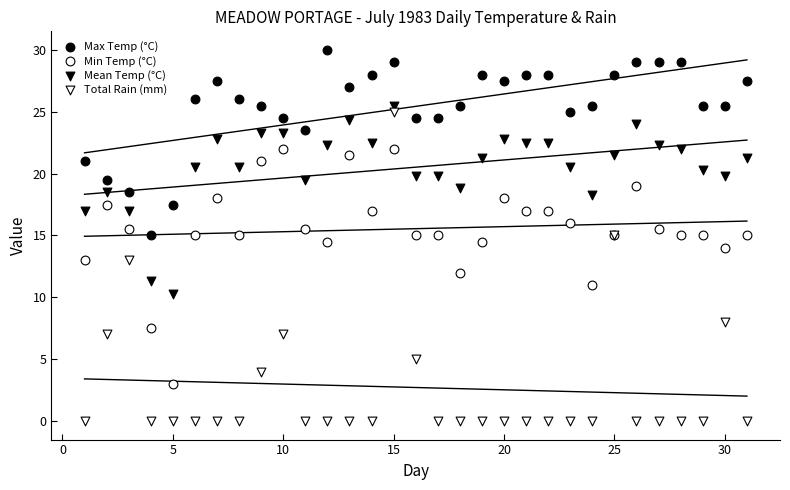

What are all the series names shown in the legend?

Max Temp (°C), Min Temp (°C), Mean Temp (°C), Total Rain (mm)